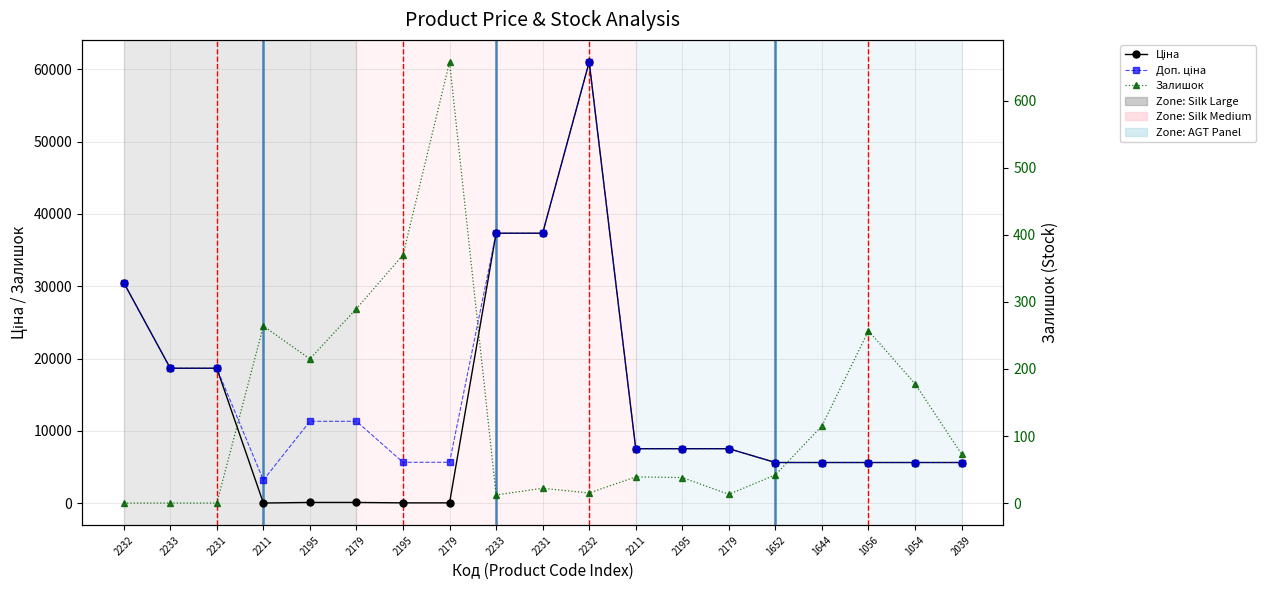

True or false: Залишок and Ціна cross at least once.

True